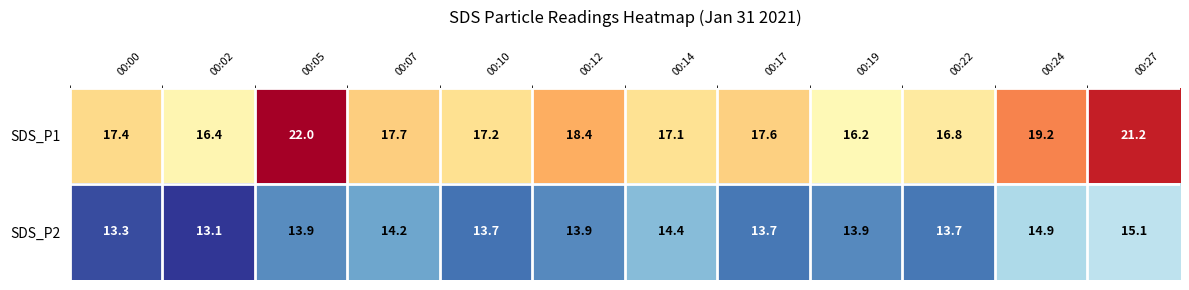

Which series has the widest spread of values?

SDS_P1